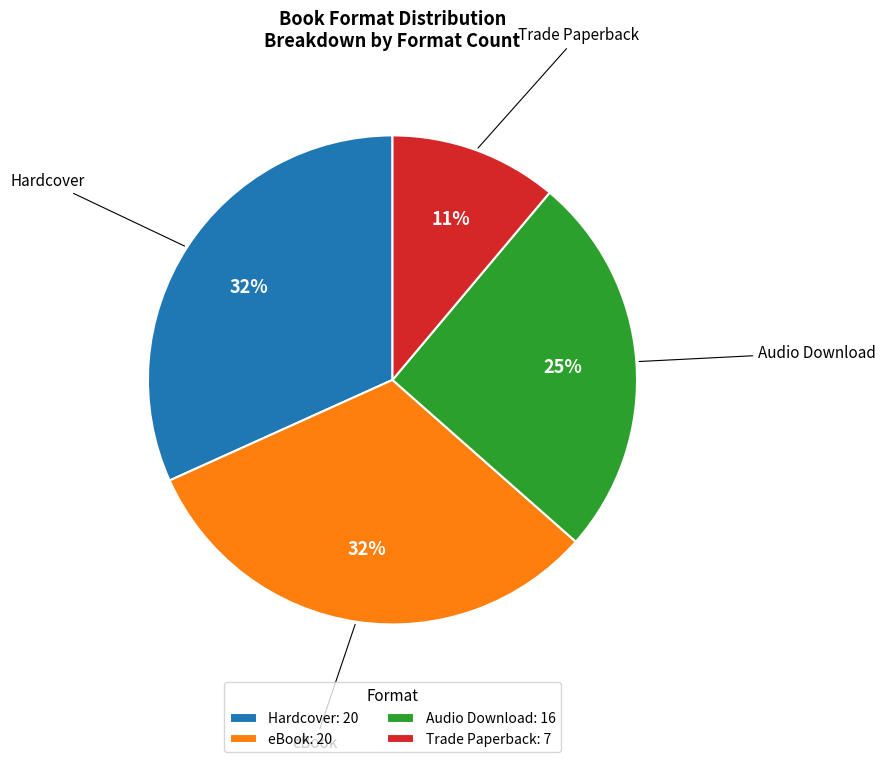

Does Hardcover: 20 account for over 50% of the chart?

No